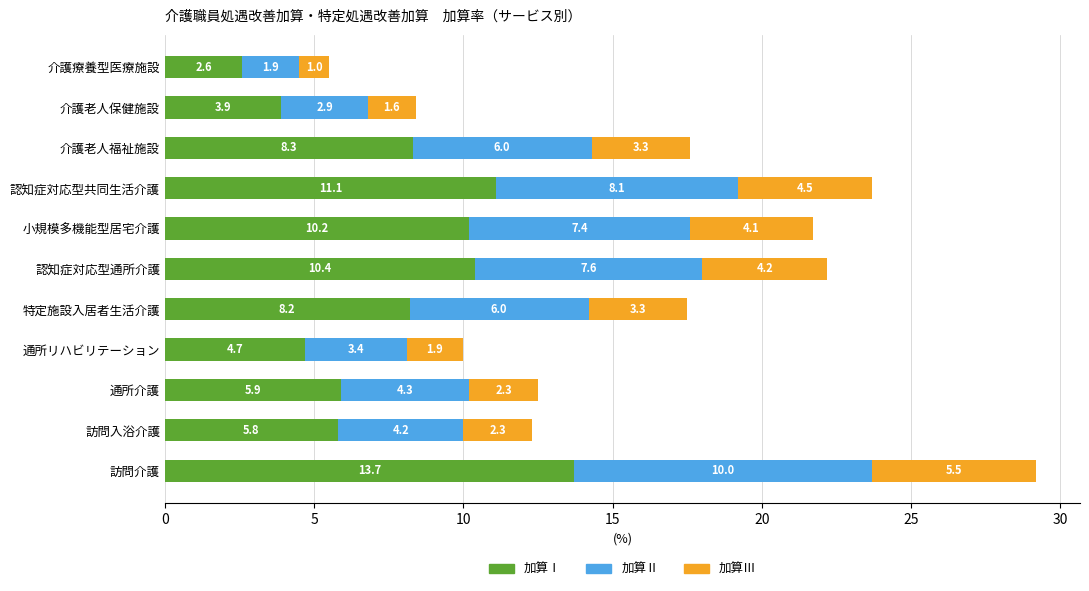

At which category is the sum across all series the highest?

訪問介護